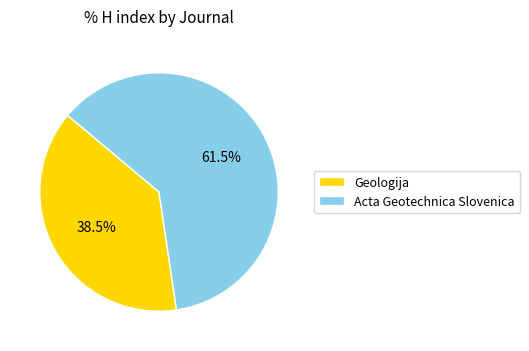

Is there any slice that represents more than half of the pie?

Yes